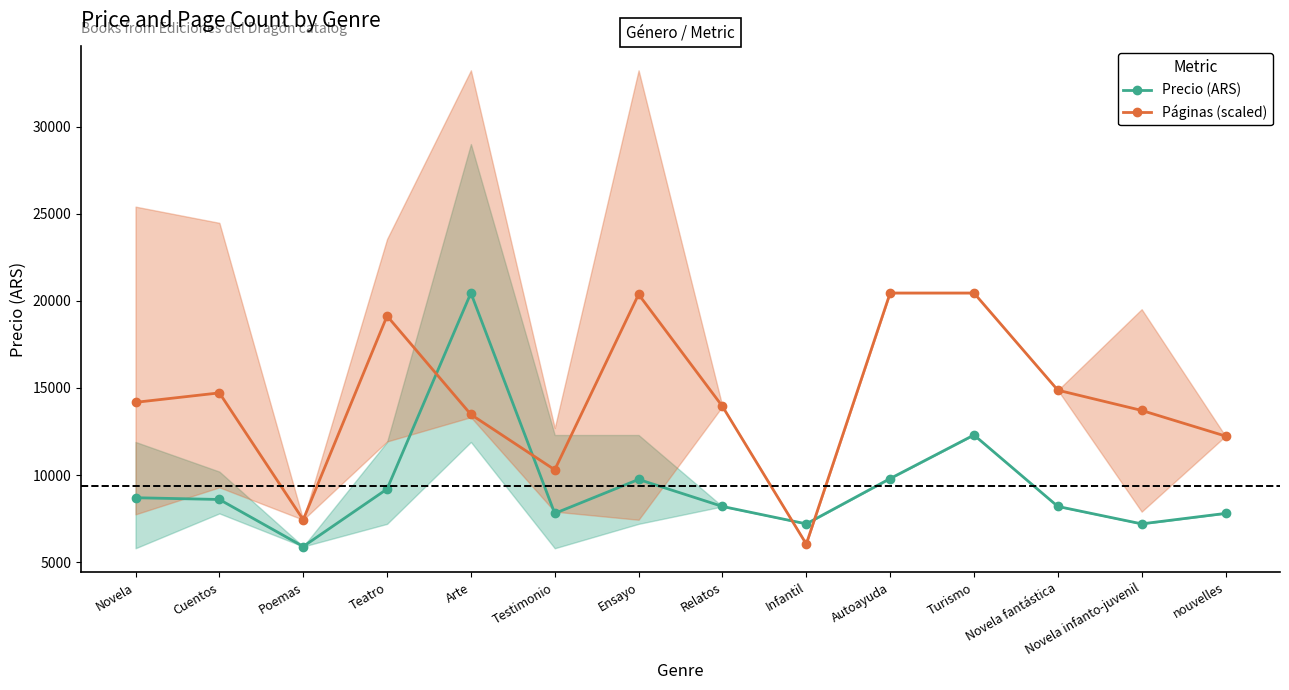

How many times do Páginas (scaled) and Precio (ARS) cross each other?

4